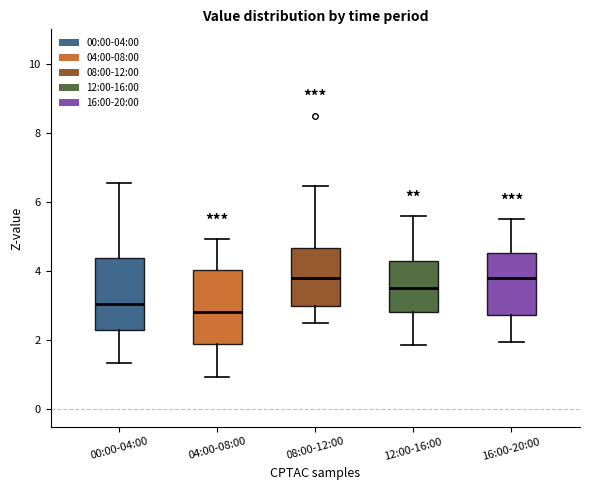

Reading left to right, transcribe this box plot: for each box, give where its median line is, the range the box spans, and where its two whiskers end, as read against the y-axis. The values are not printed on the chart, so give them approximately, as read against the axis.

00:00-04:00: median 3.0, box 2.2 to 4.4, whiskers 1.4 to 6.6
04:00-08:00: median 2.8, box 2.0 to 4.0, whiskers 1.0 to 5.0
08:00-12:00: median 3.8, box 3.0 to 4.6, whiskers 2.6 to 6.4
12:00-16:00: median 3.6, box 2.8 to 4.4, whiskers 1.8 to 5.6
16:00-20:00: median 3.8, box 2.8 to 4.6, whiskers 2.0 to 5.6